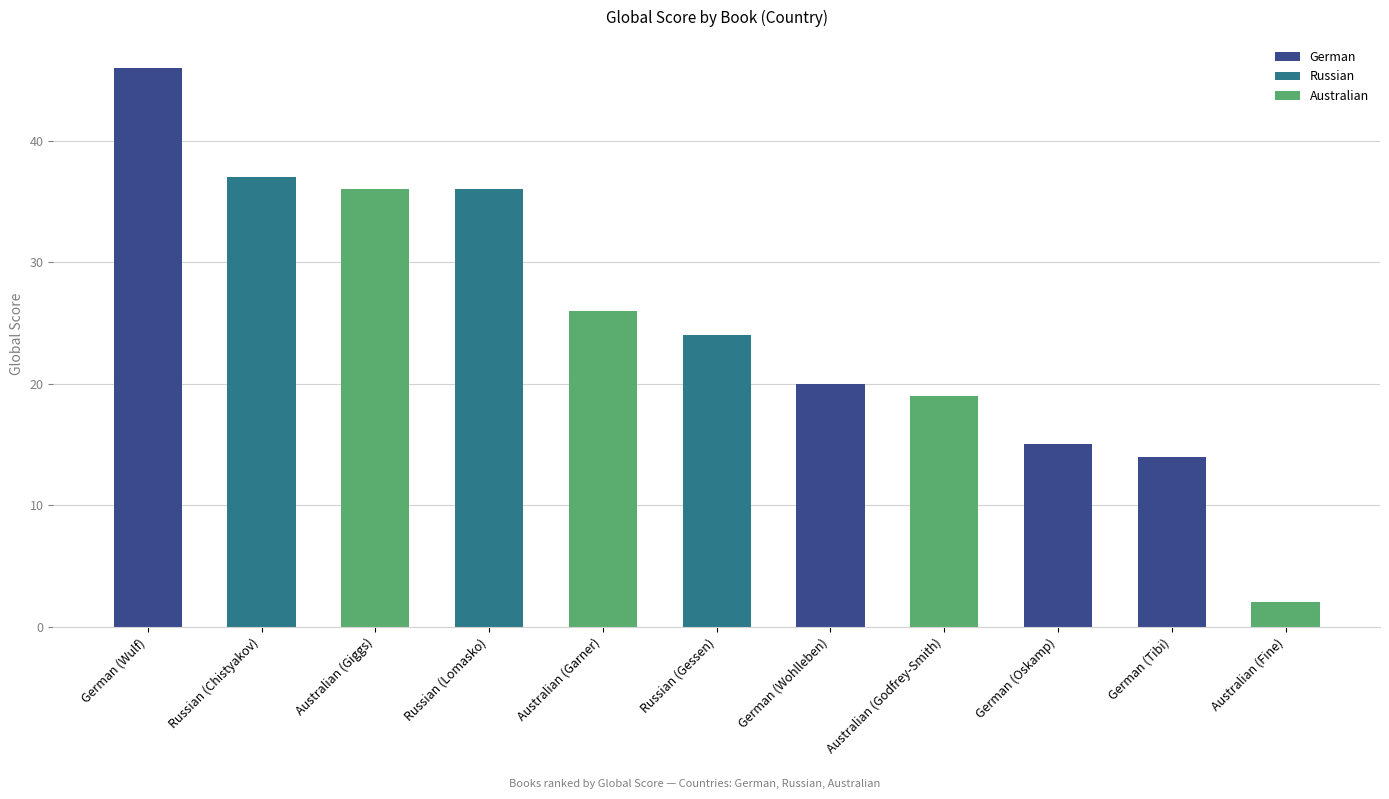

Is it true that the value at Russian (Lomasko) is 12?

False